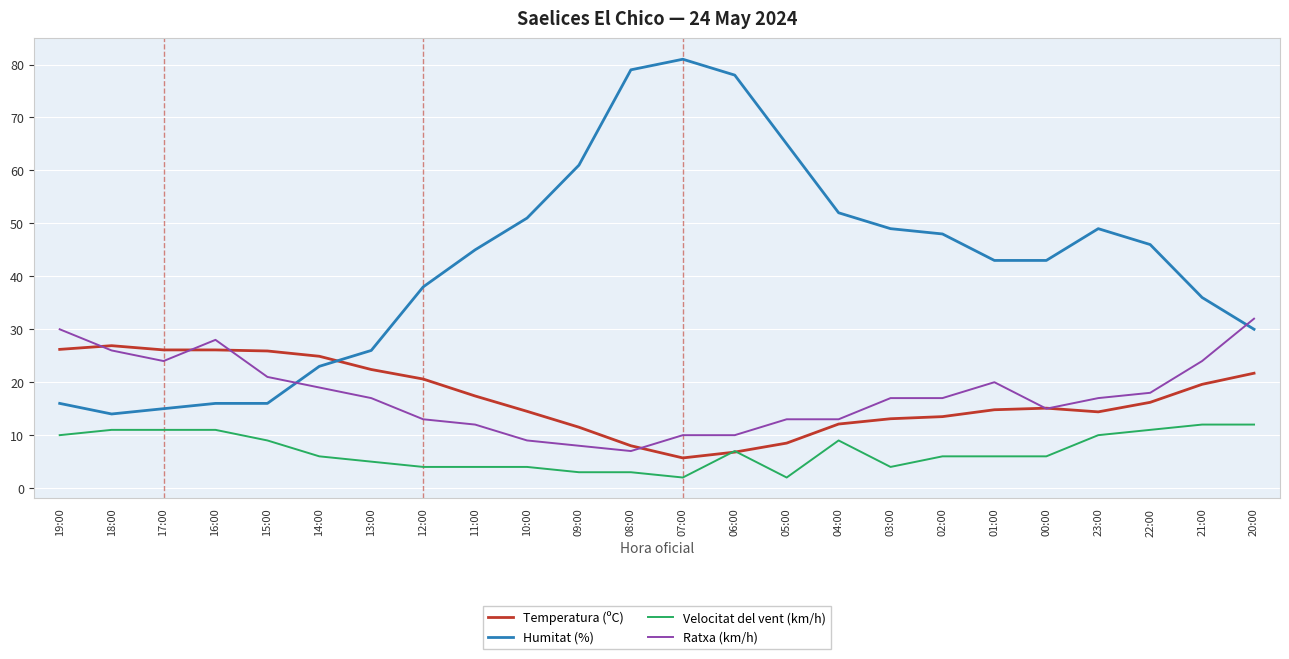

What is the lowest value of the Temperatura (ºC) series?

5.7